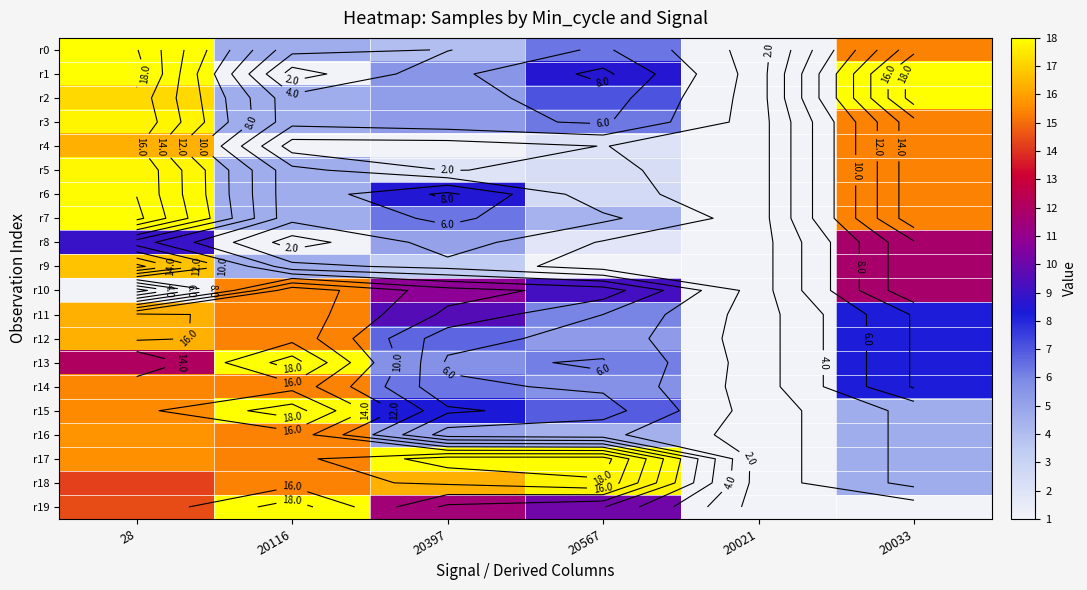

What is the difference between the second highest and minimum values in the r6 series?

14.4